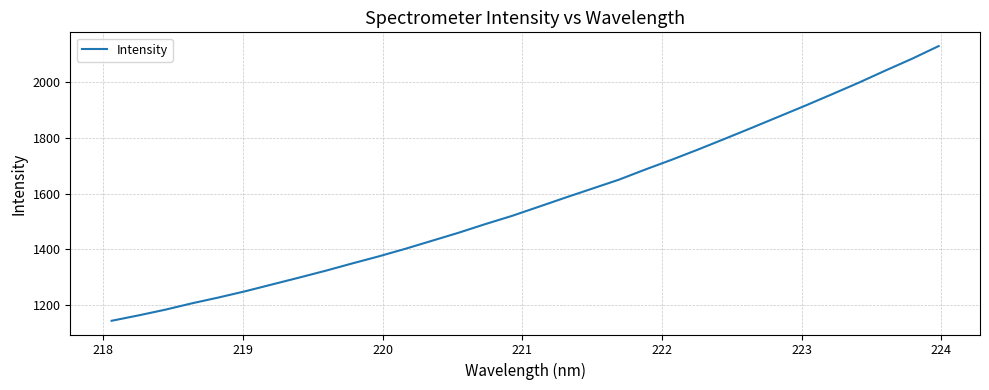

What is the difference between the maximum and minimum values?

985.0